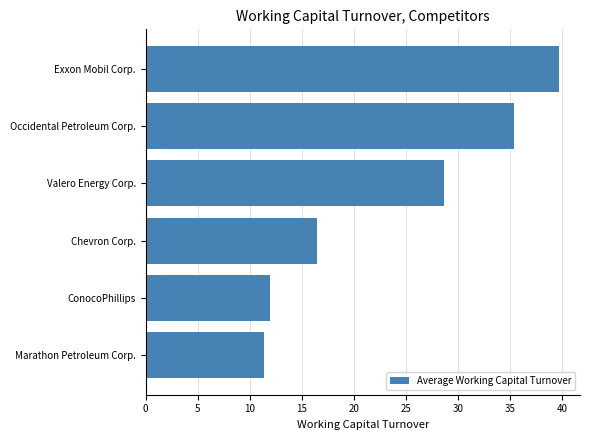

List the labels in order of value, smallest first.

Marathon Petroleum Corp., ConocoPhillips, Chevron Corp., Valero Energy Corp., Occidental Petroleum Corp., Exxon Mobil Corp.